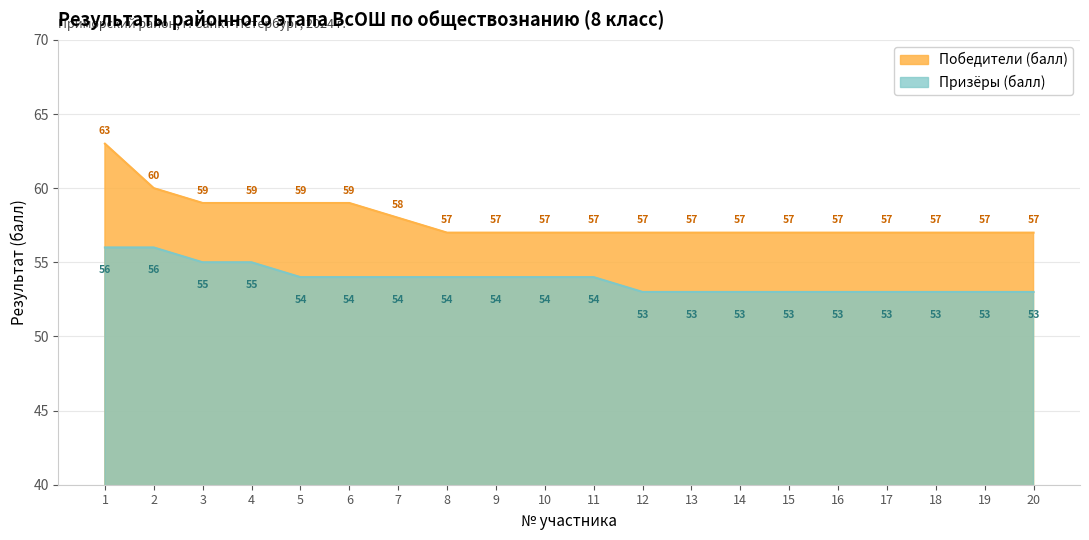

Rank the series by their maximum value, from lowest to highest.

Призёры (балл), Победители (балл)